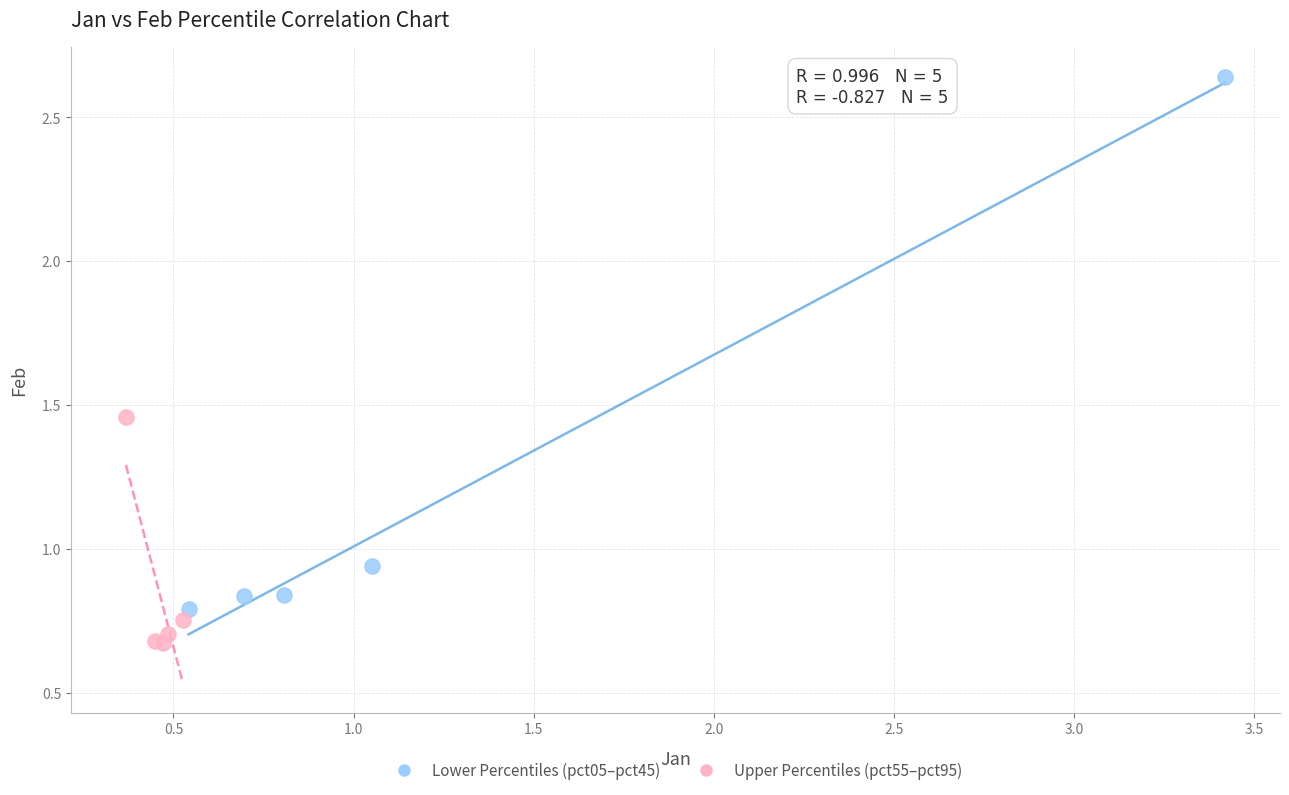

Which series reaches the maximum Y coordinate?

Lower Percentiles (pct05–pct45)